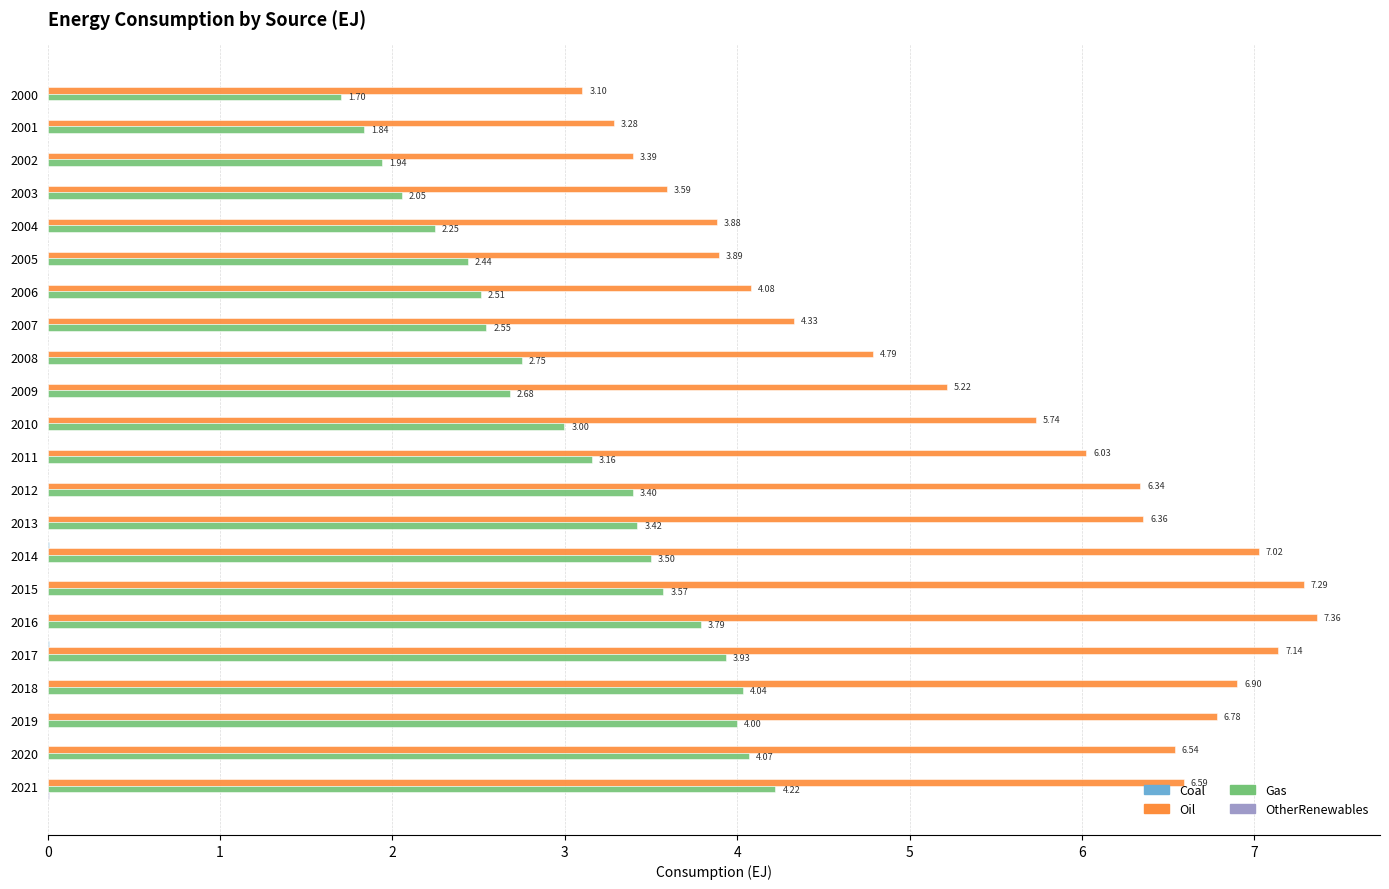

Count the number of data series in this chart.

4